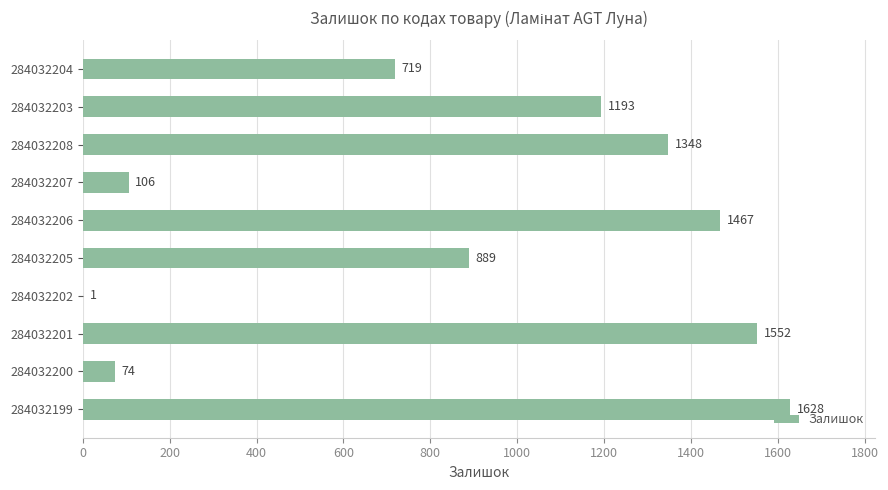

What is the approximate value at 284032206?

1467